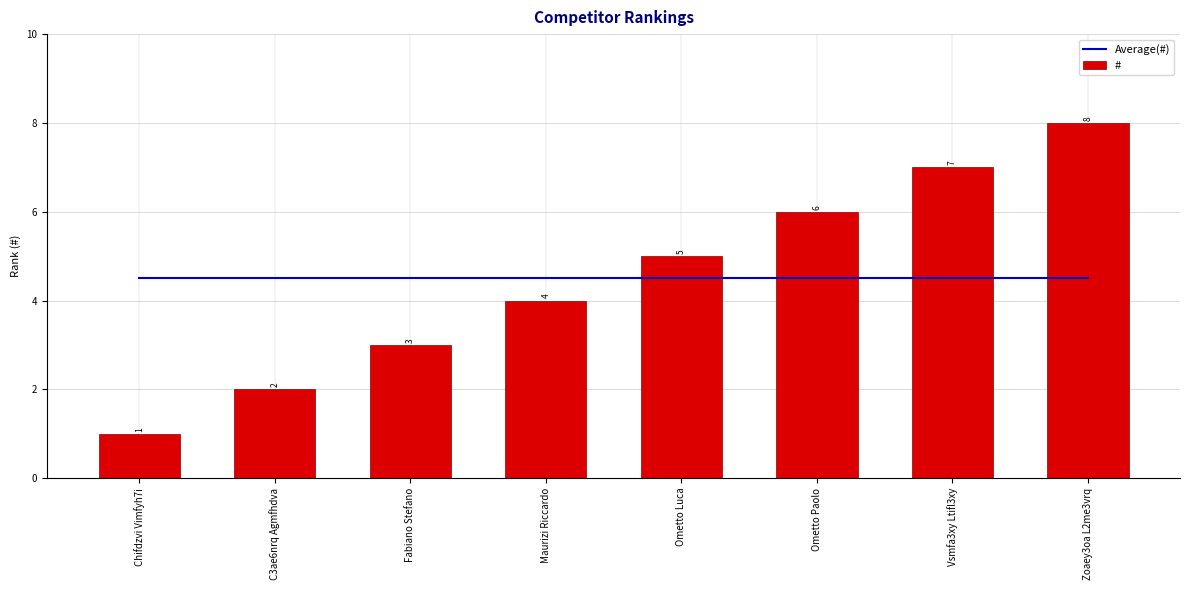

Is it true that Average(#) equals 4.5 at Fabiano Stefano?

True